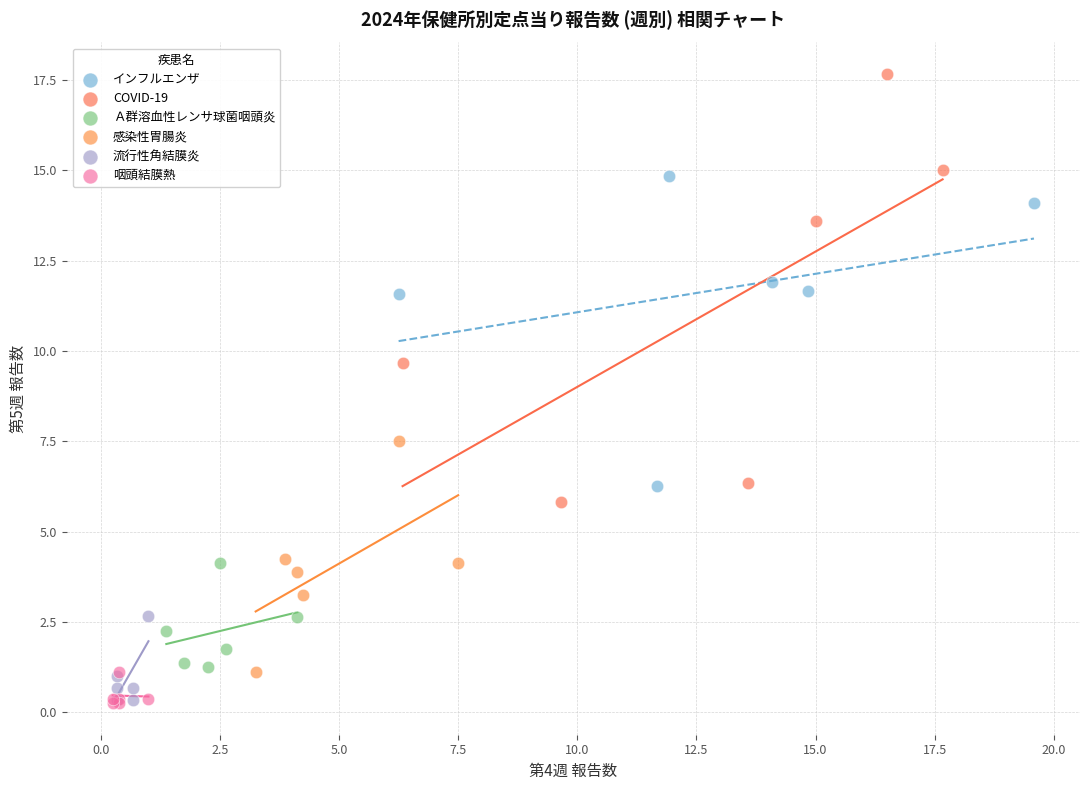

Which series reaches the maximum Y coordinate?

COVID-19